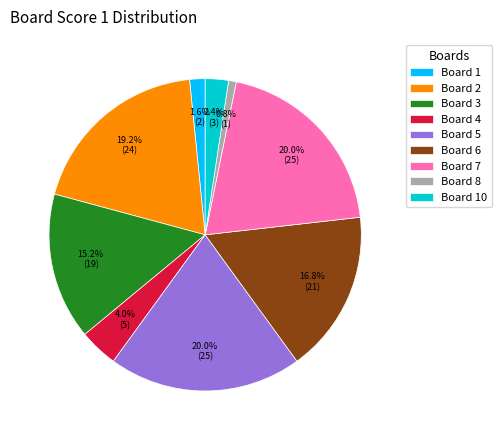

To the nearest percent, what is the average slice percentage?

11%